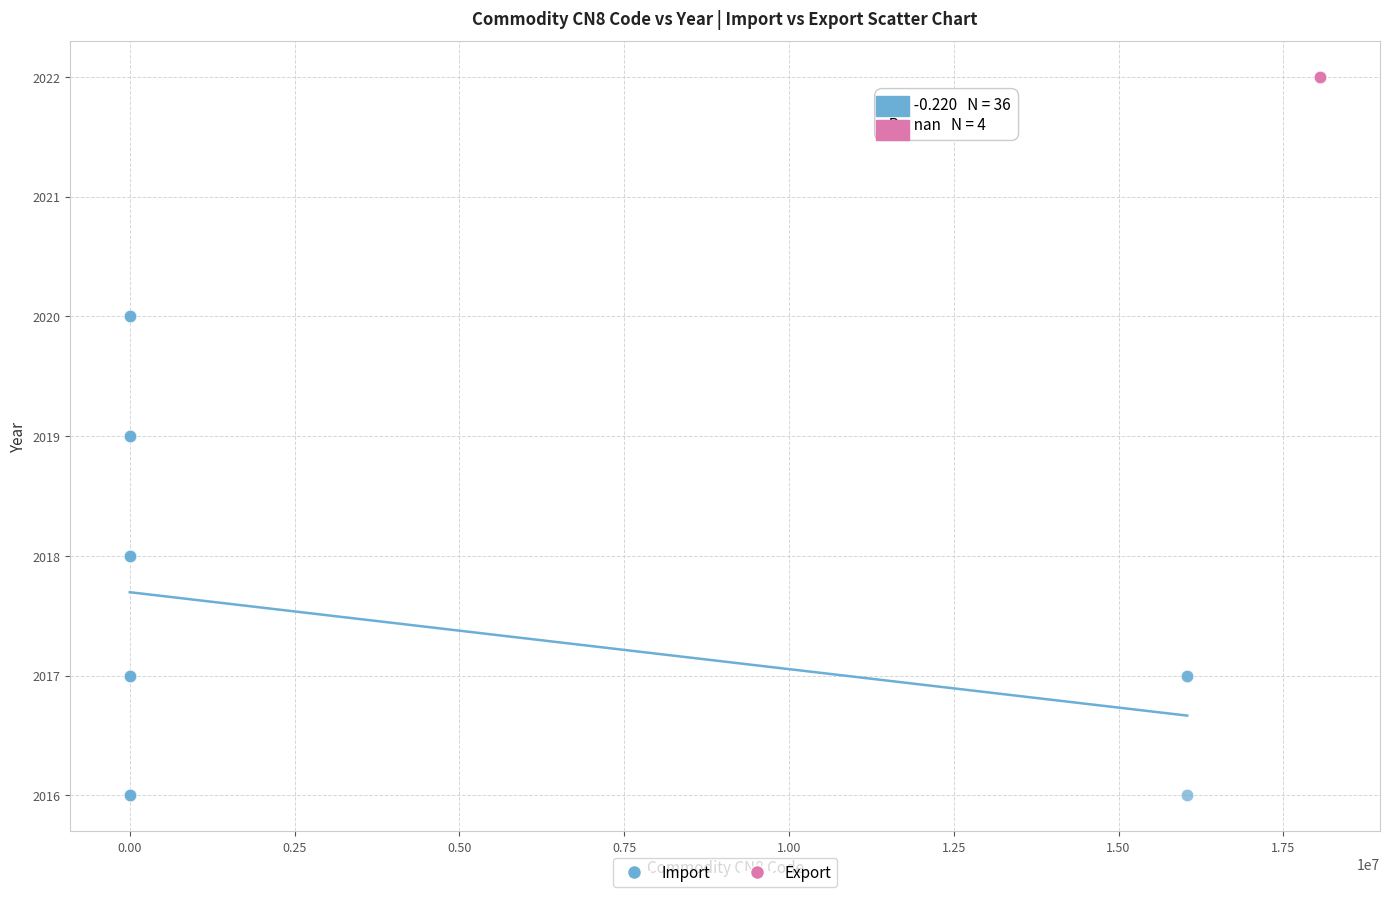

Which series reaches the maximum Y coordinate?

Export